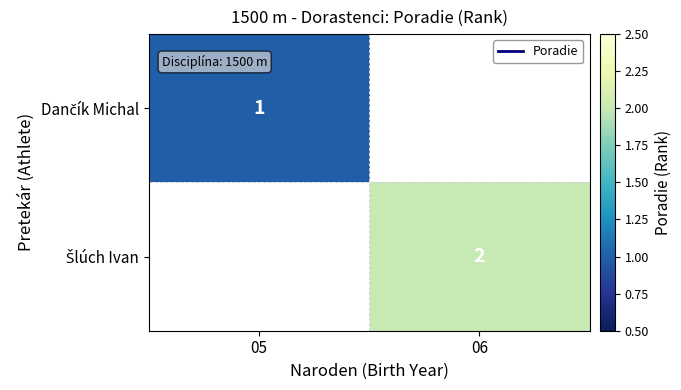

At which label does Dančík Michal reach its peak?

05